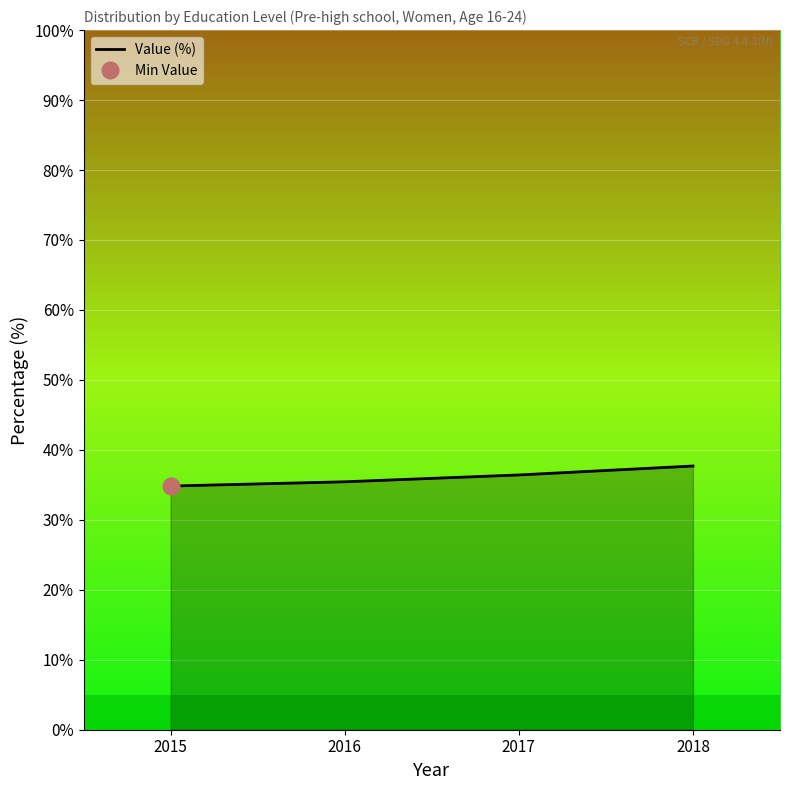

Reading left to right, what are all the values shown in this chart?

34.8	35.4	36.4	37.7